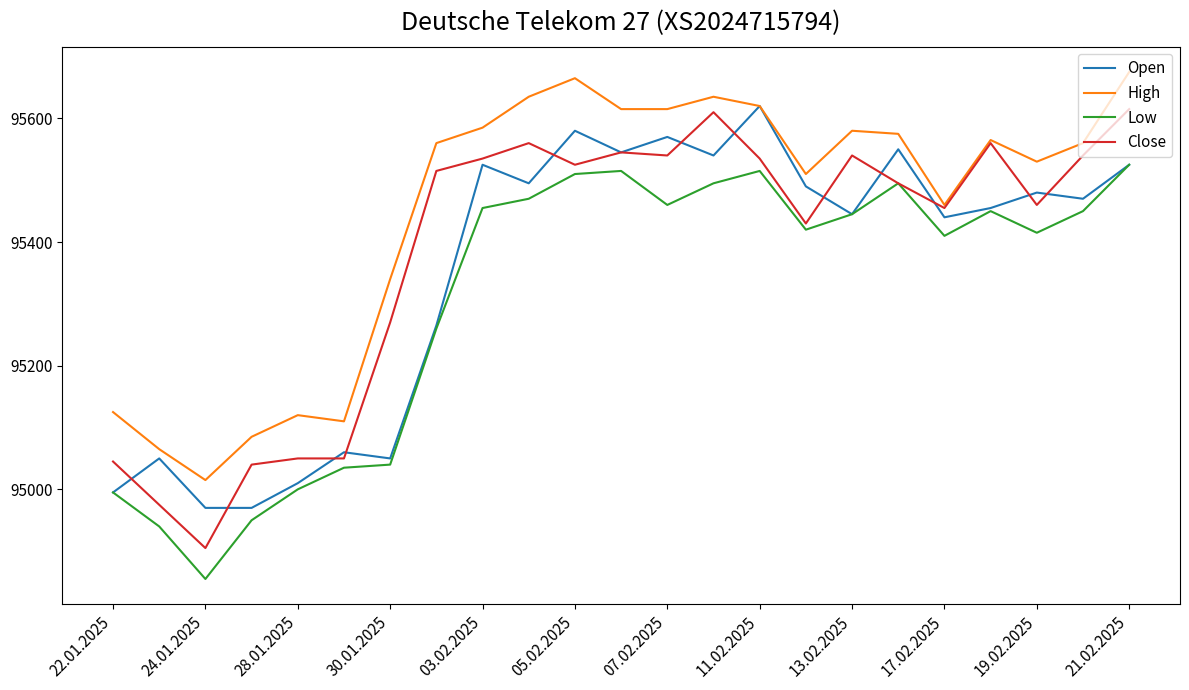

What is the smallest value displayed?

94855